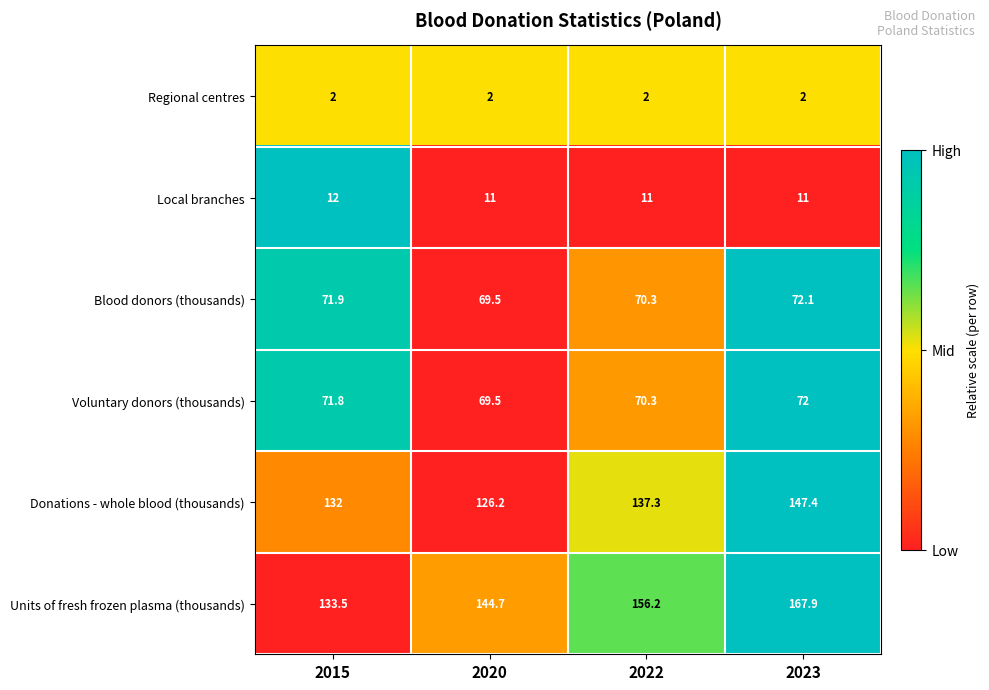

Which category has the highest value in the Blood donors (thousands) series?

2023